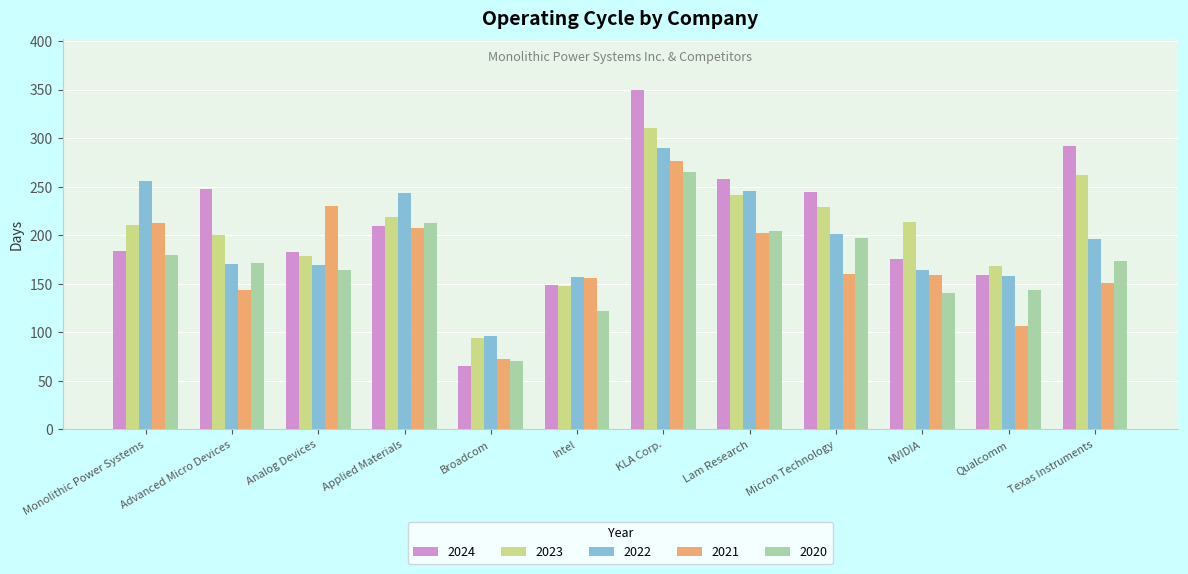

What is the difference between the highest and lowest values at Lam Research?

56